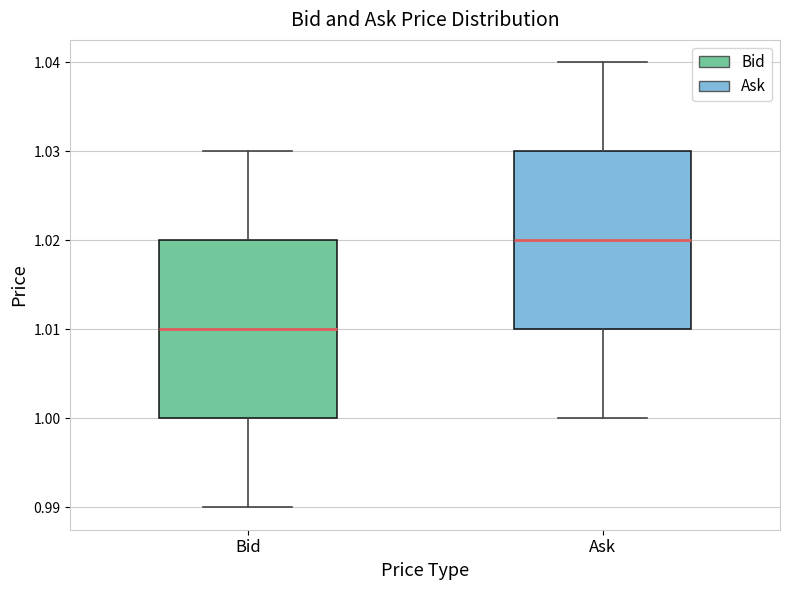

Which box has the lowest median line?

Bid